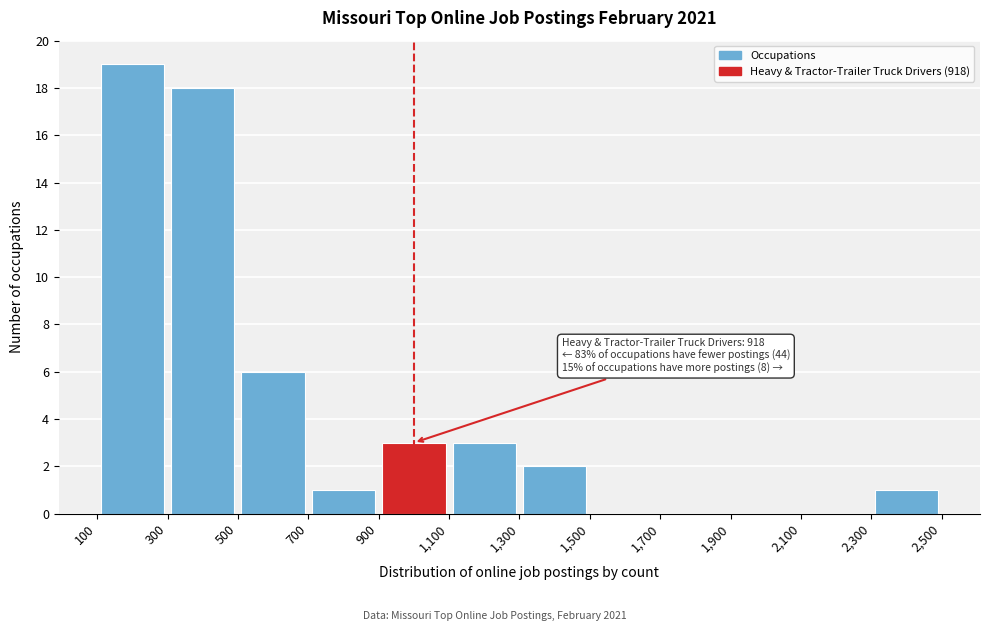

Over which range of the x-axis is the bar tallest?

100 to 300